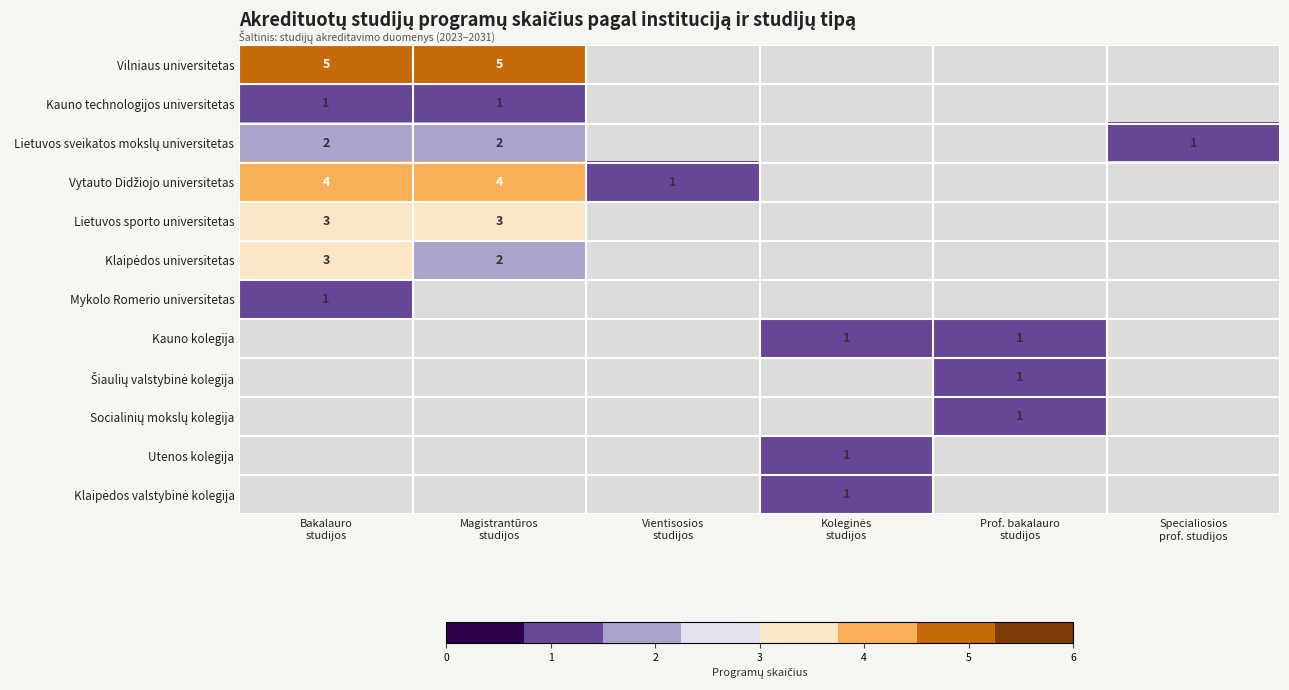

Is the value of Lietuvos sveikatos mokslų universitetas at Koleginės studijos greater than the value of Šiaulių valstybinė kolegija at Specialiosios prof. studijos?

No